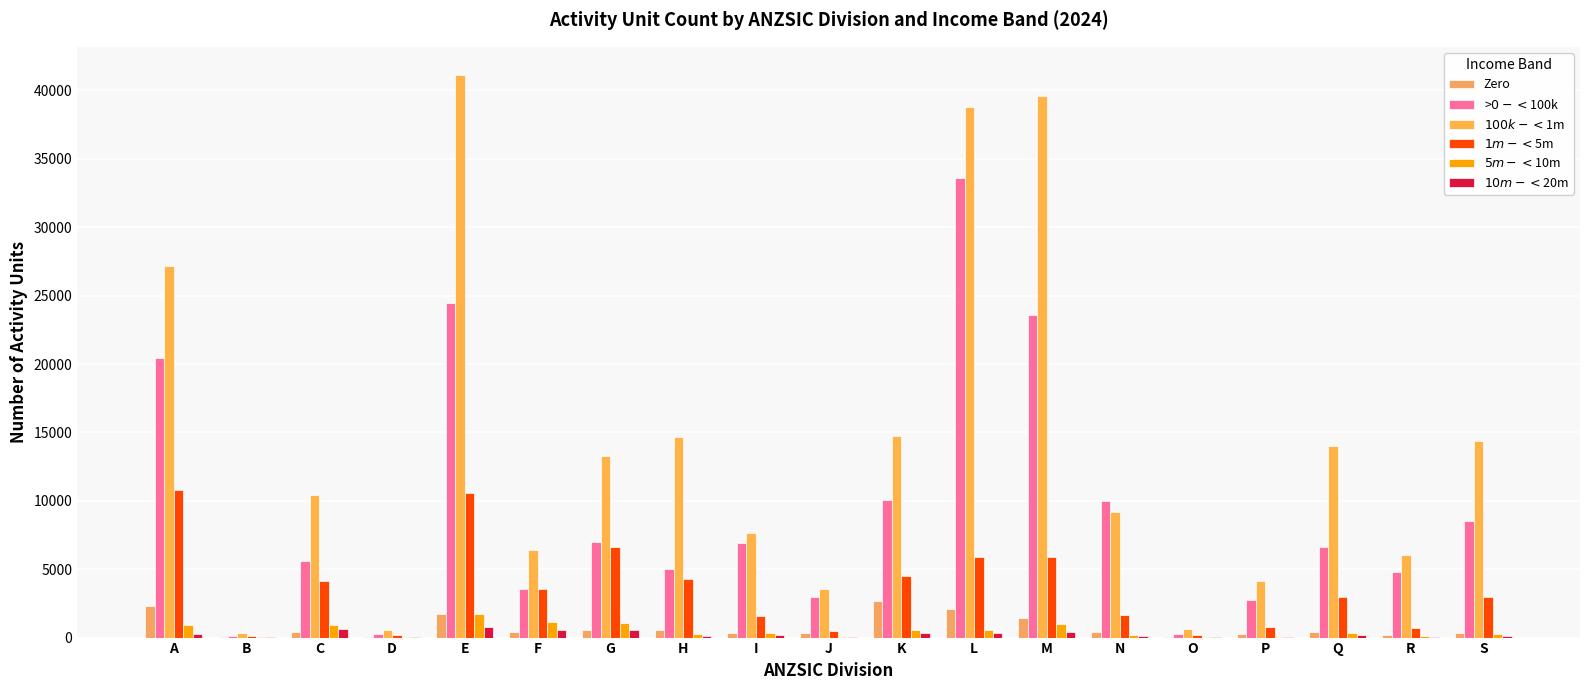

True or false: $5m-<$10m has a value of 1134 at F.

True